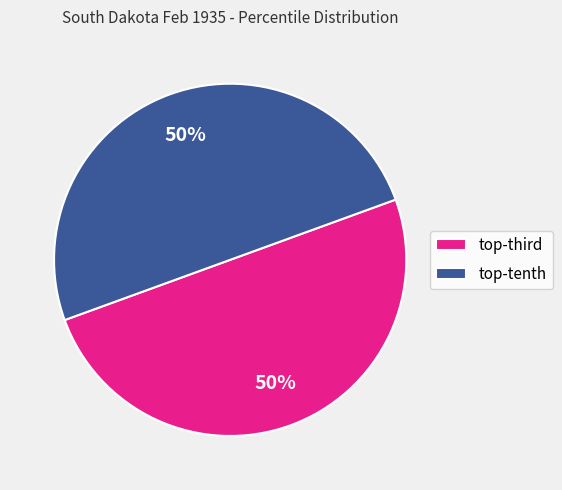

To the nearest percent, what is the average slice percentage?

50%